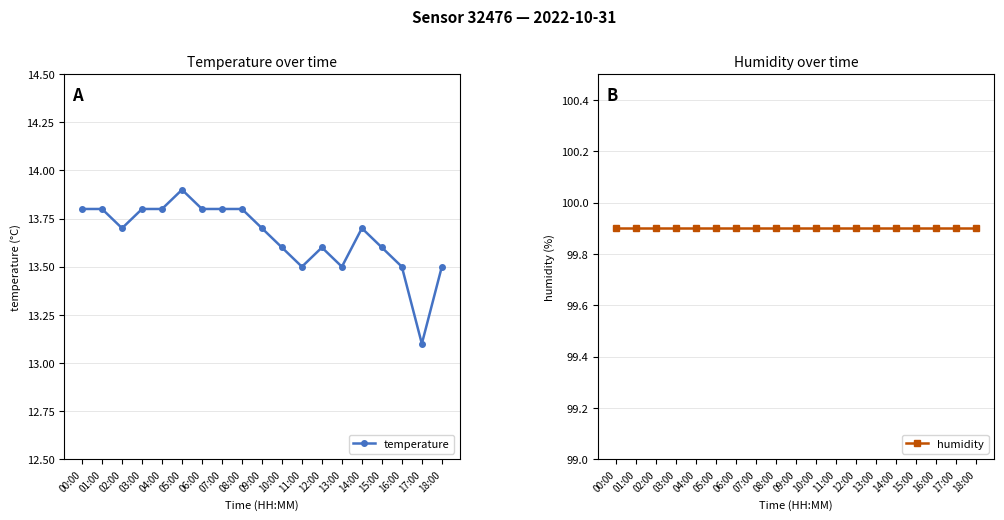

Reading left to right, extract all data points from this chart.

temperature: 00:00=13.8	01:00=13.8	02:00=13.7	03:00=13.8	04:00=13.8	05:00=13.9	06:00=13.8	07:00=13.8	08:00=13.8	09:00=13.7	10:00=13.6	11:00=13.5	12:00=13.6	13:00=13.5	14:00=13.7	15:00=13.6	16:00=13.5	17:00=13.1	18:00=13.5
humidity: 00:00=99.9	01:00=99.9	02:00=99.9	03:00=99.9	04:00=99.9	05:00=99.9	06:00=99.9	07:00=99.9	08:00=99.9	09:00=99.9	10:00=99.9	11:00=99.9	12:00=99.9	13:00=99.9	14:00=99.9	15:00=99.9	16:00=99.9	17:00=99.9	18:00=99.9